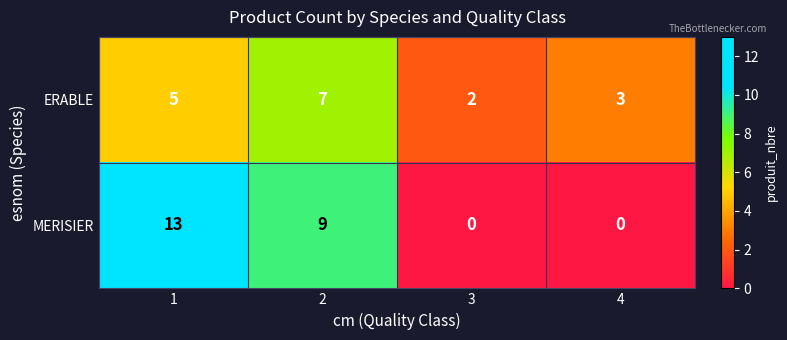

Reading left to right, extract all data points from this chart.

ERABLE: 5	7	2	3
MERISIER: 13	9	0	0